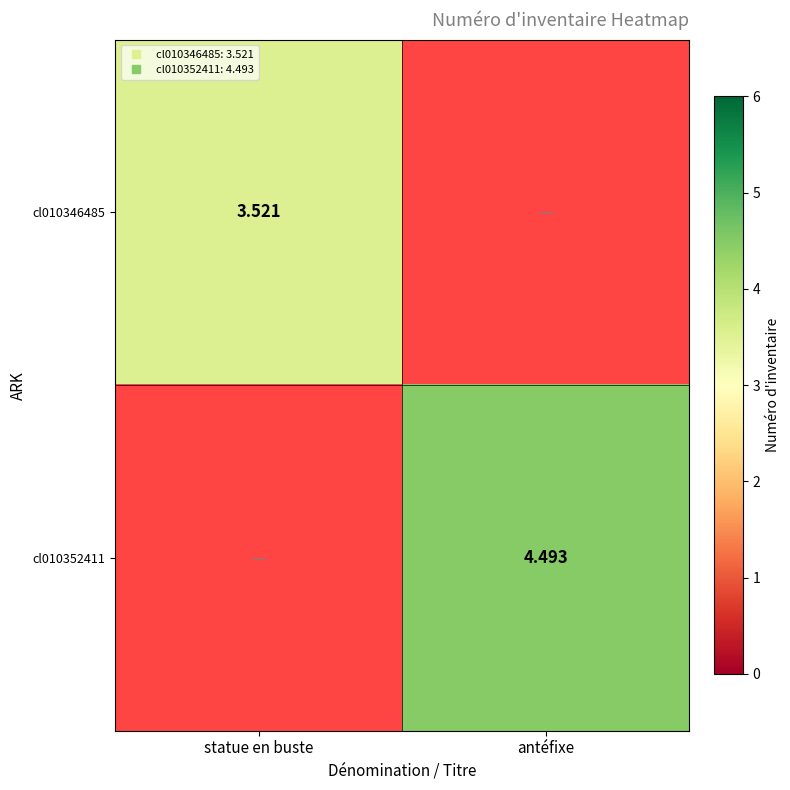

At which category does the chart reach its minimum across all series?

statue en buste